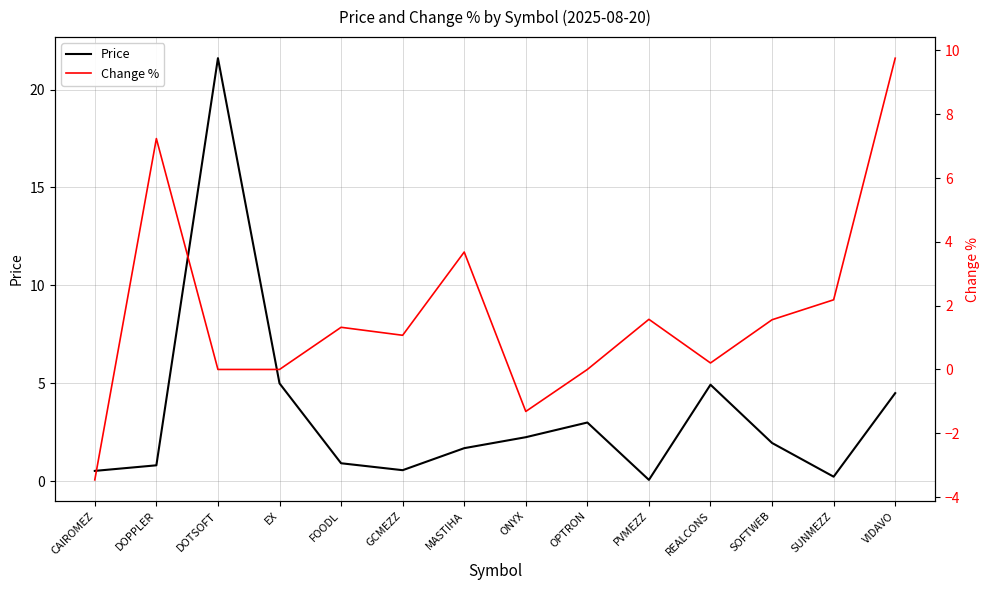

How many data points in Change % are above 1?

8